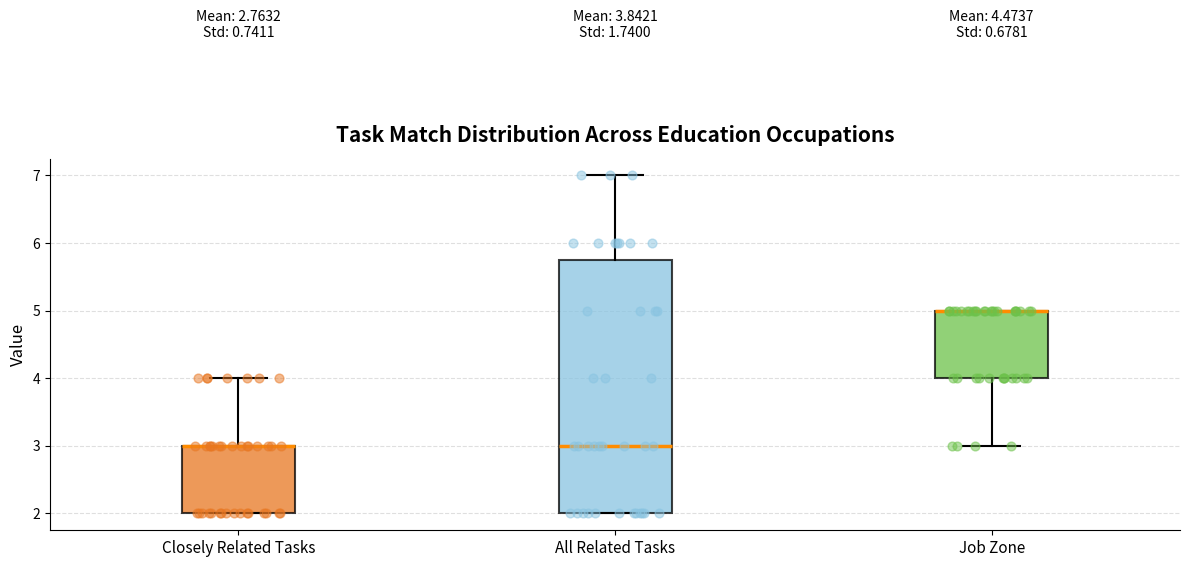

Comparing the boxes themselves (not the whiskers), which one is the tallest?

All Related Tasks